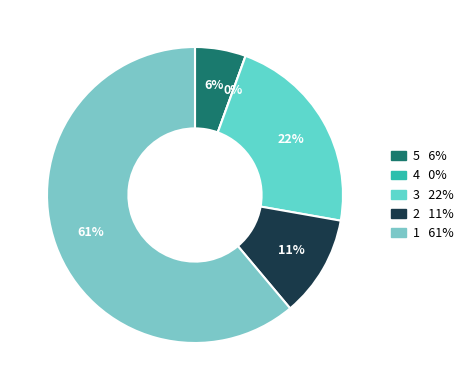

Is the sum of 4 and 3 greater than half?

No